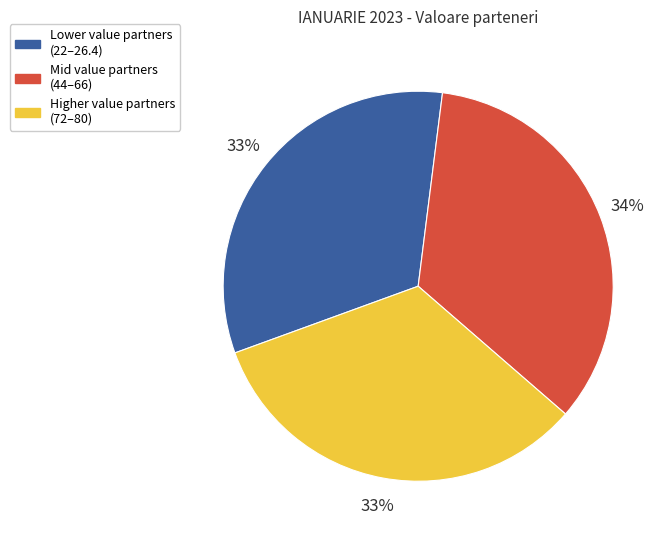

Combined, do Lower value partners (22–26.4) and Mid value partners (44–66) account for over 50%?

Yes